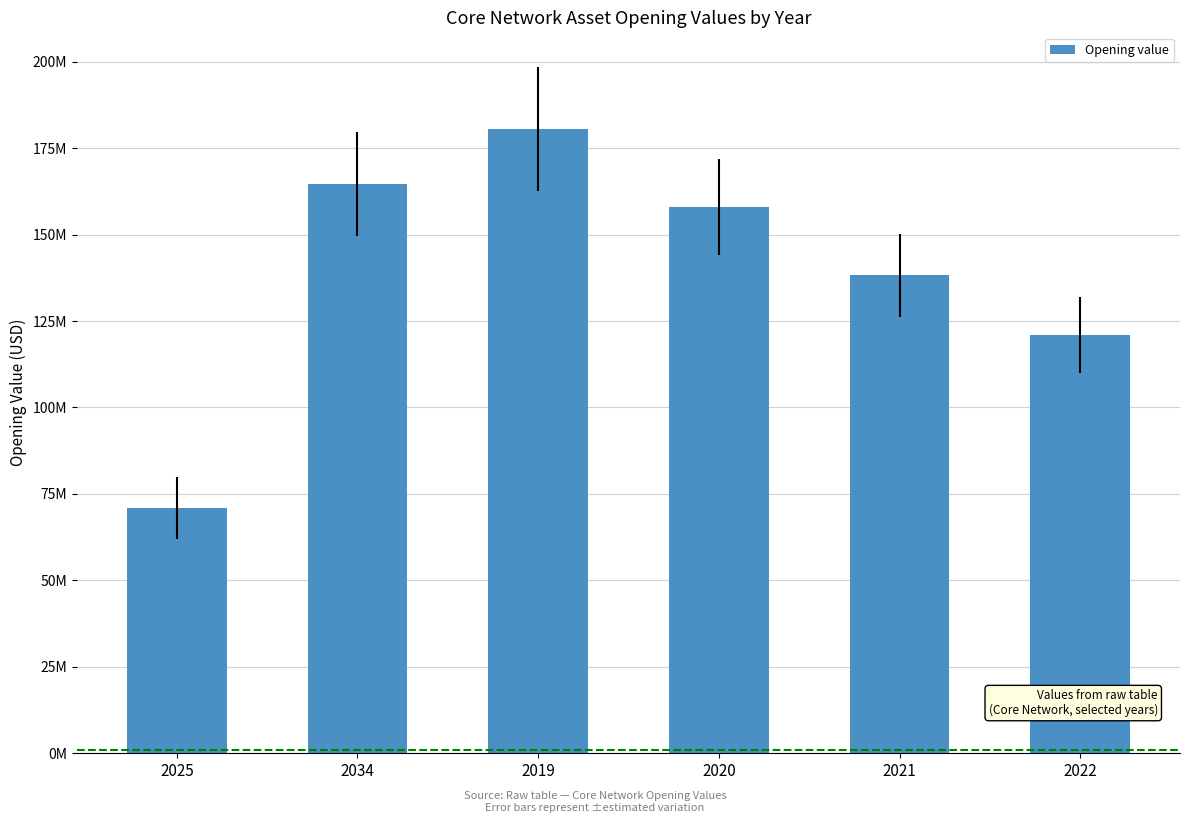

Are the bars horizontal?

No